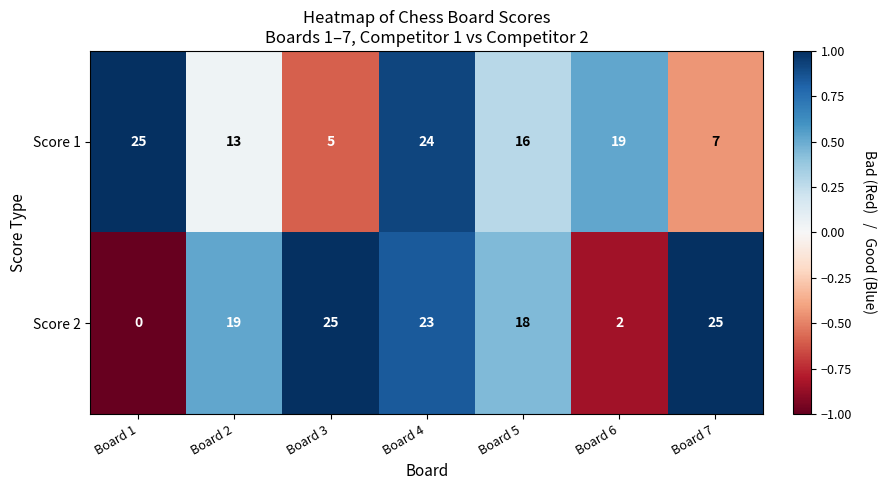

Reading left to right, list all the values displayed in this chart.

Score 1: 25	13	5	24	16	19	7
Score 2: 0	19	25	23	18	2	25